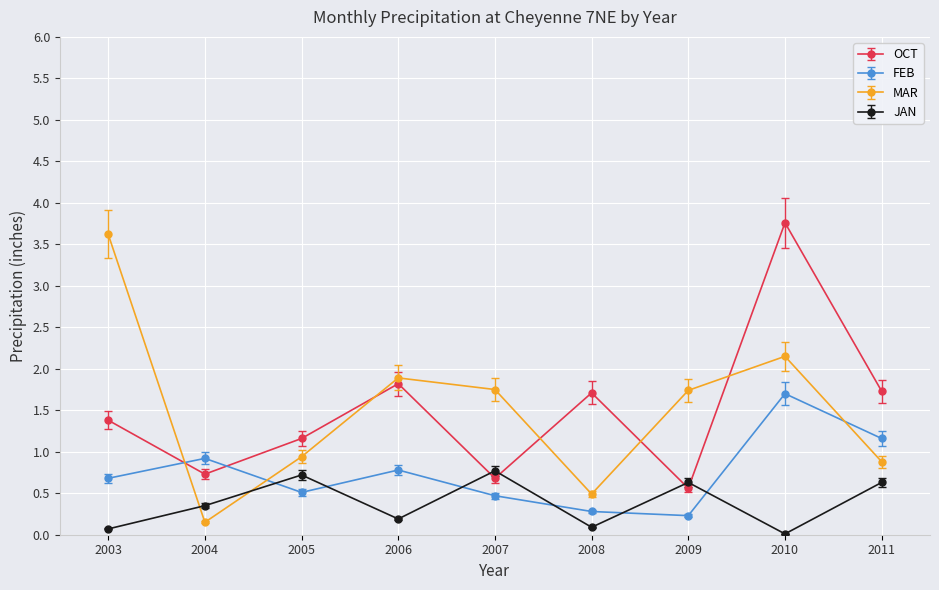

What is the sum of all MAR values?

13.6